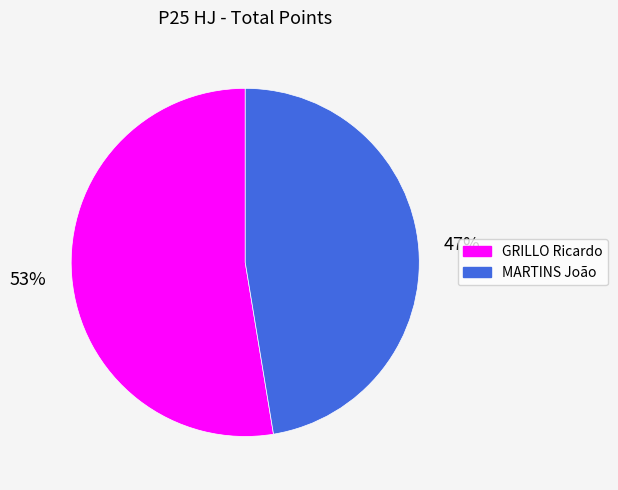

Which category has the smallest portion of the pie?

MARTINS João